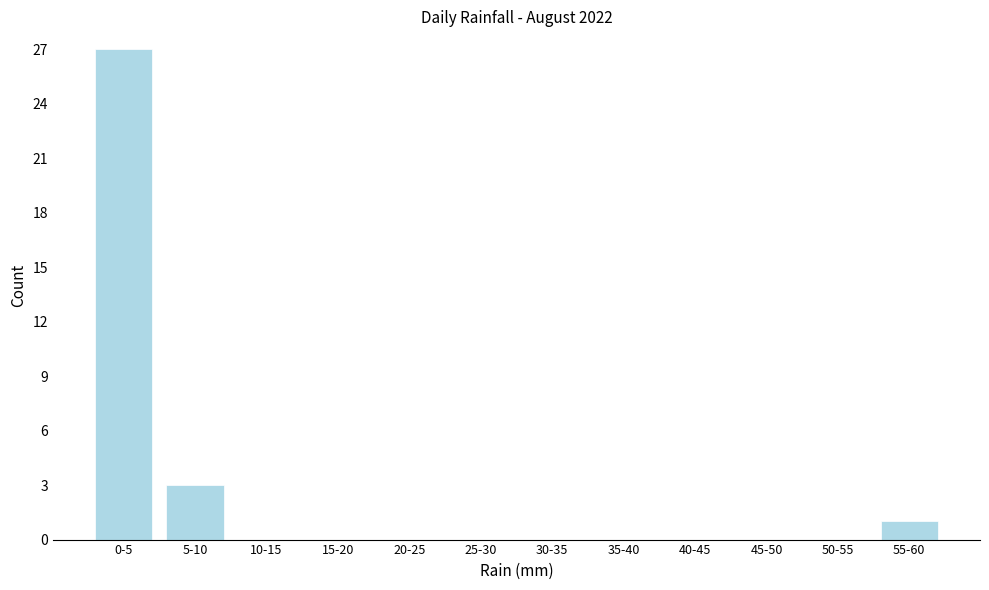

Reading left to right, extract all data points from this chart.

0-5=27	5-10=3	10-15=0	15-20=0	20-25=0	25-30=0	30-35=0	35-40=0	40-45=0	45-50=0	50-55=0	55-60=1